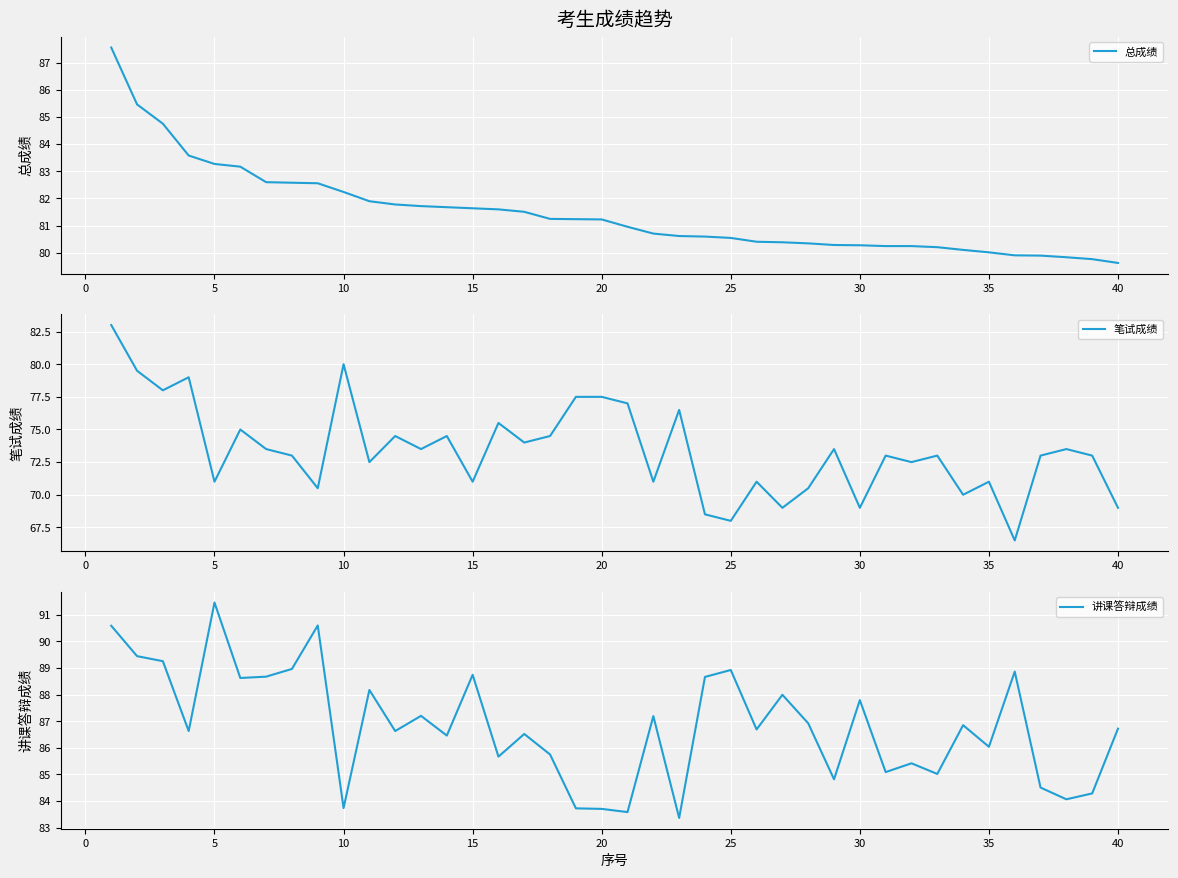

What is the maximum value for 笔试成绩?

83.0